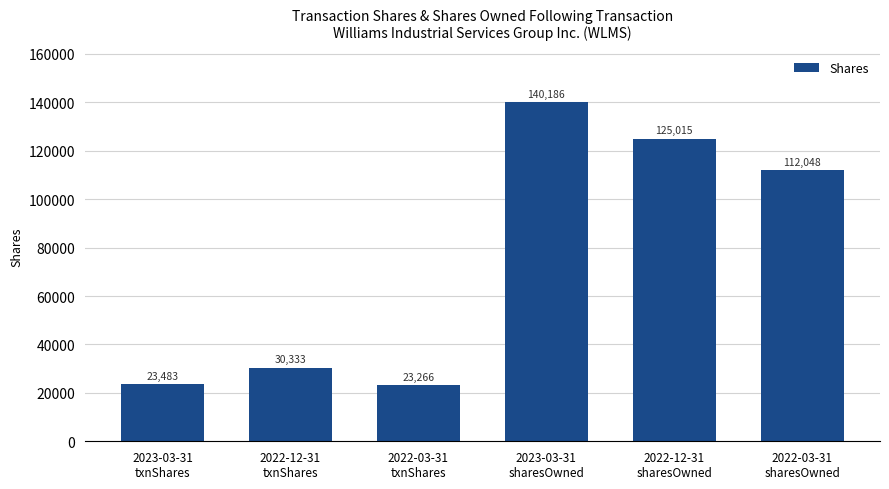

How many bars are there in total?

6